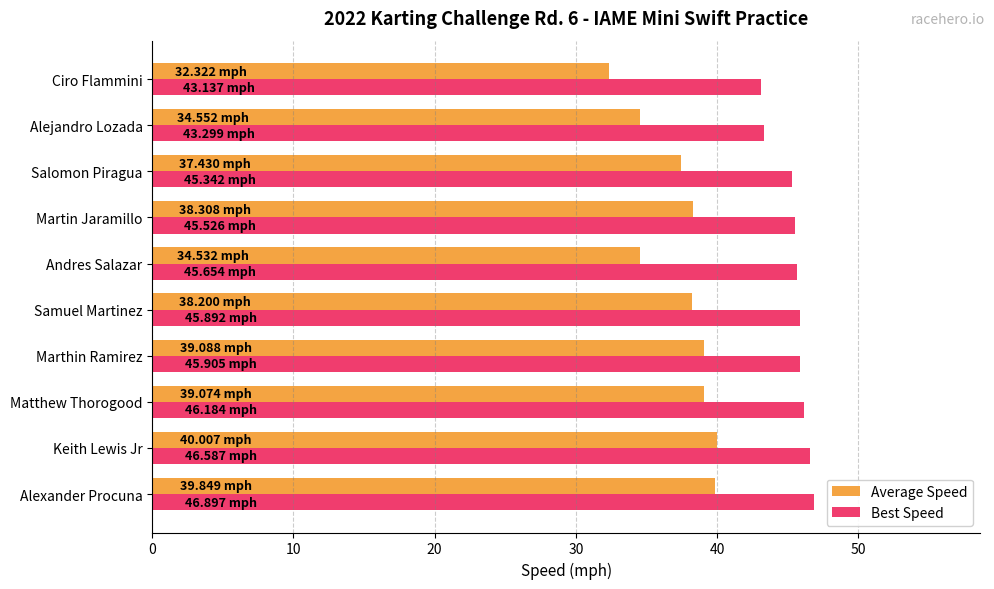

What is the difference between the highest and lowest values at Martin Jaramillo?

7.2